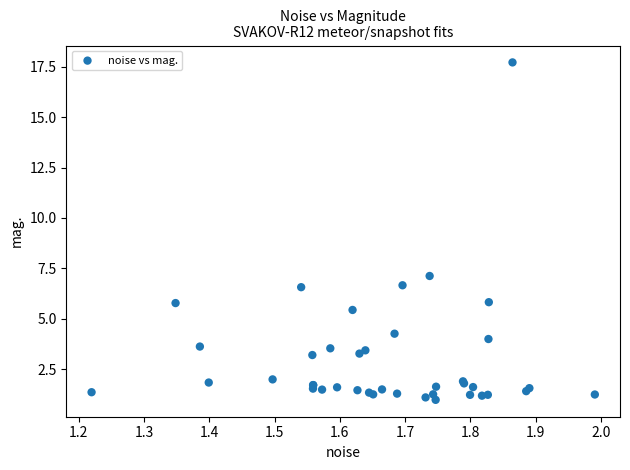

What Y value in the scatter plot is closest to 9?

7.1